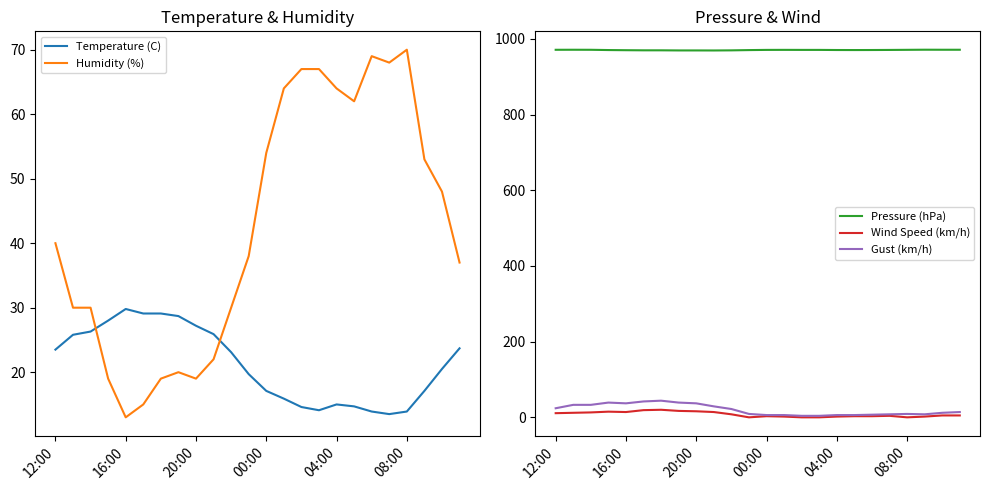

True or false: Wind Speed (km/h) has a value of 2.0 at 04:00.

True